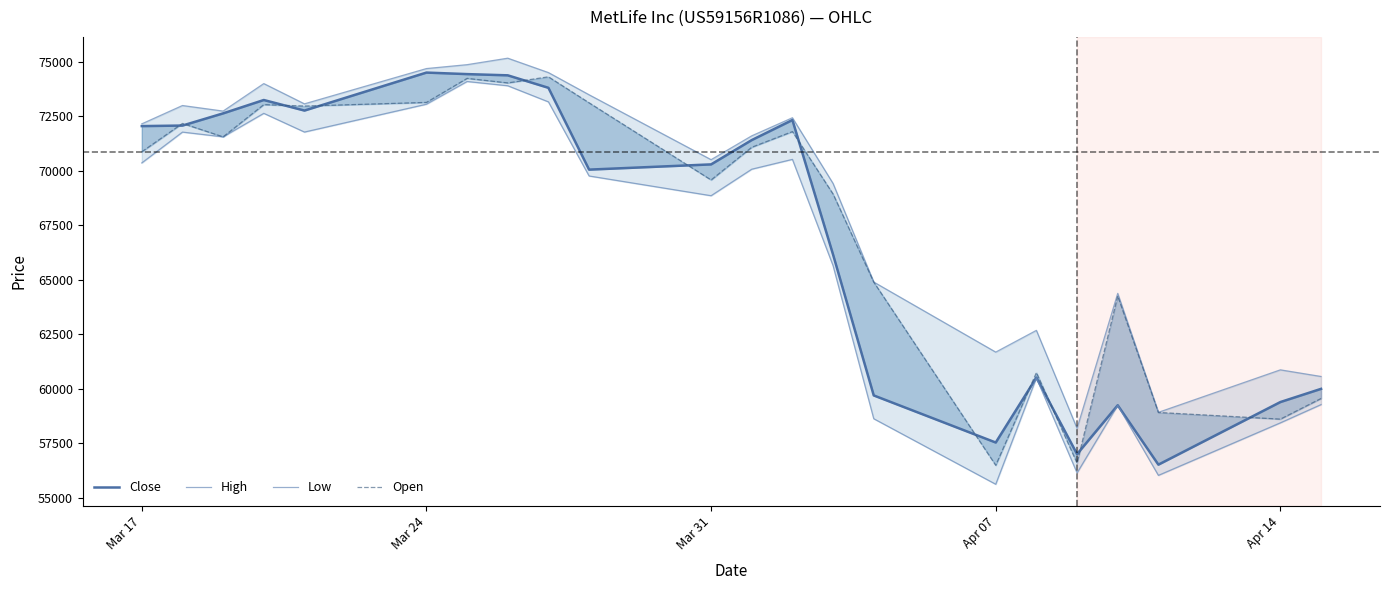

True or false: Open and Low cross at least once.

False